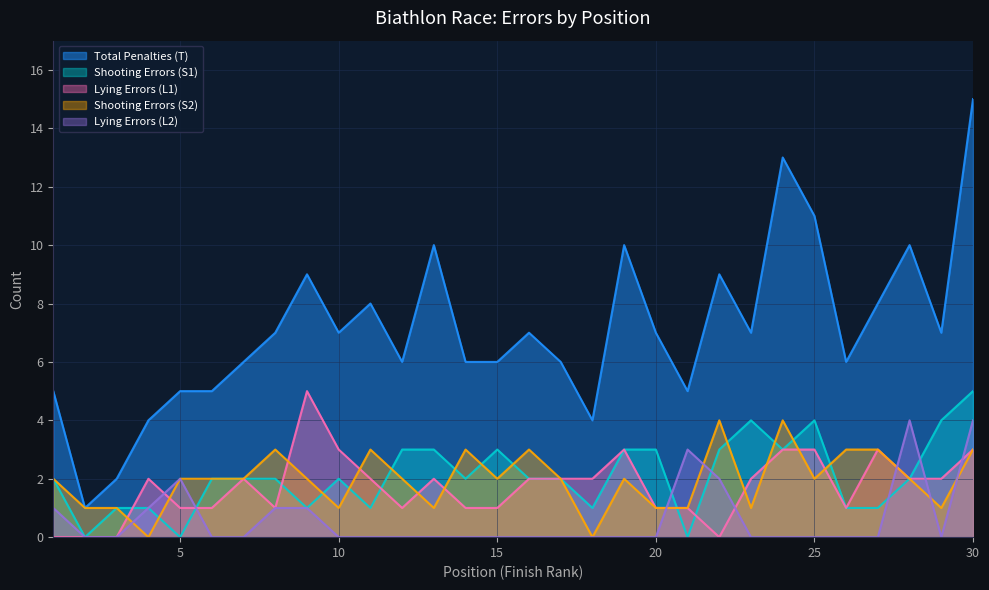

Is it true that Total Penalties (T) equals 10 at 28?

True